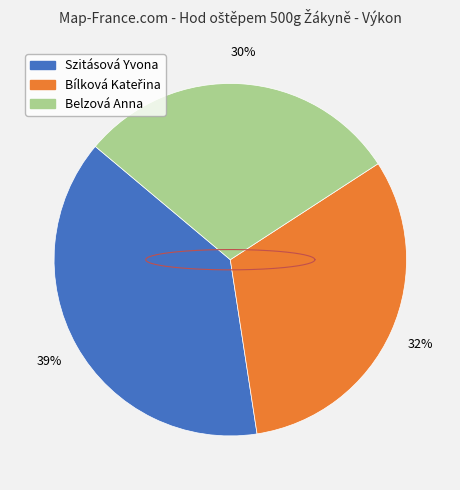

Count the number of slices in the pie.

3